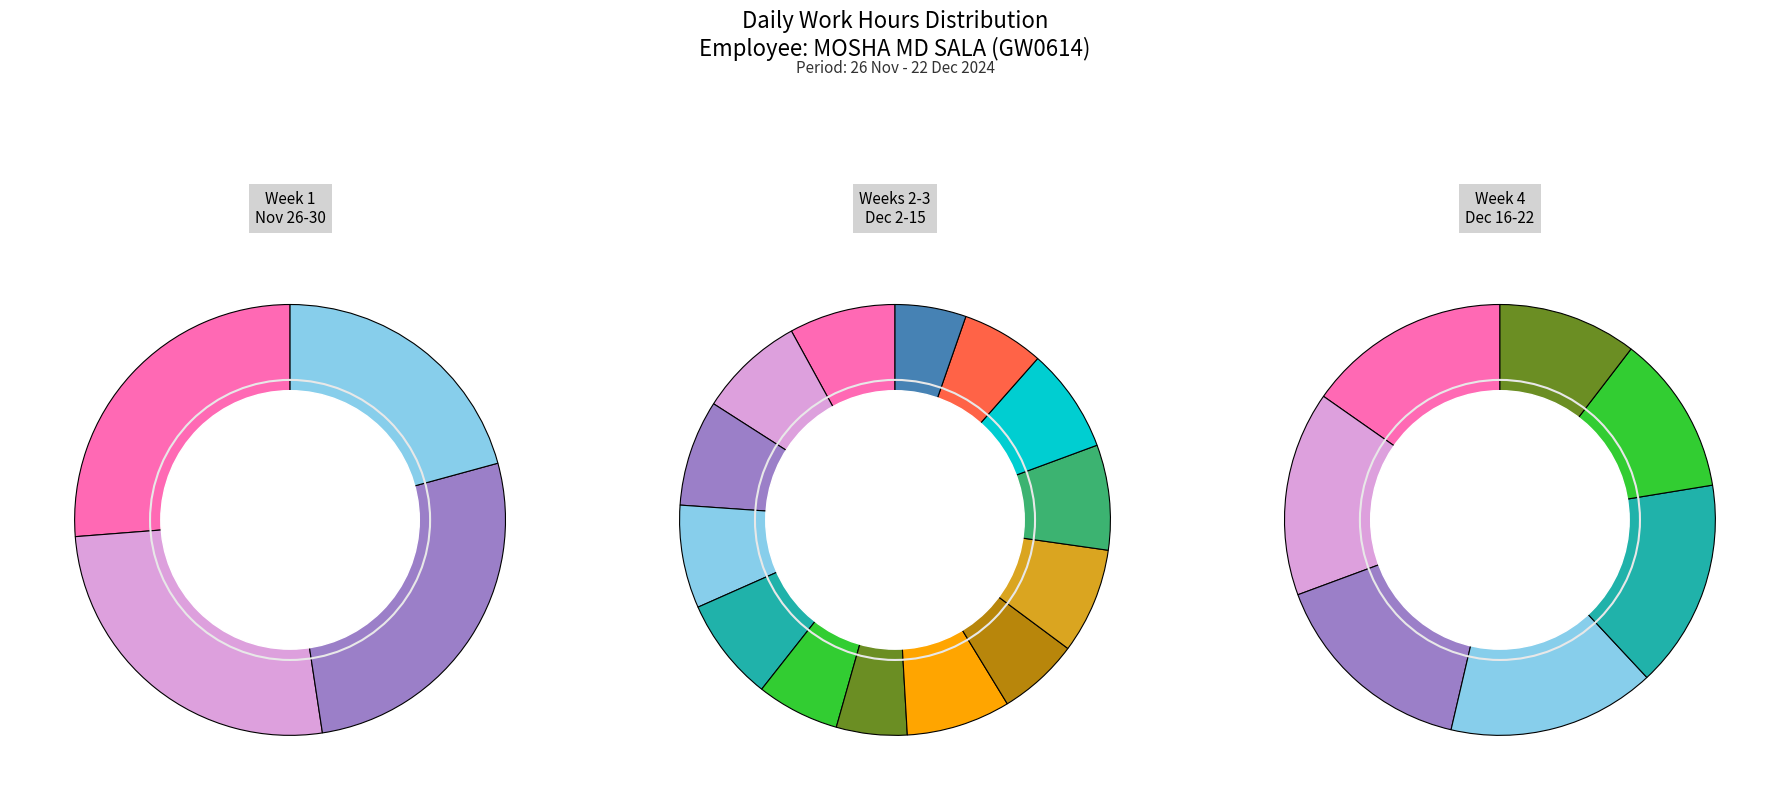

Count the number of slices in the pie.

25